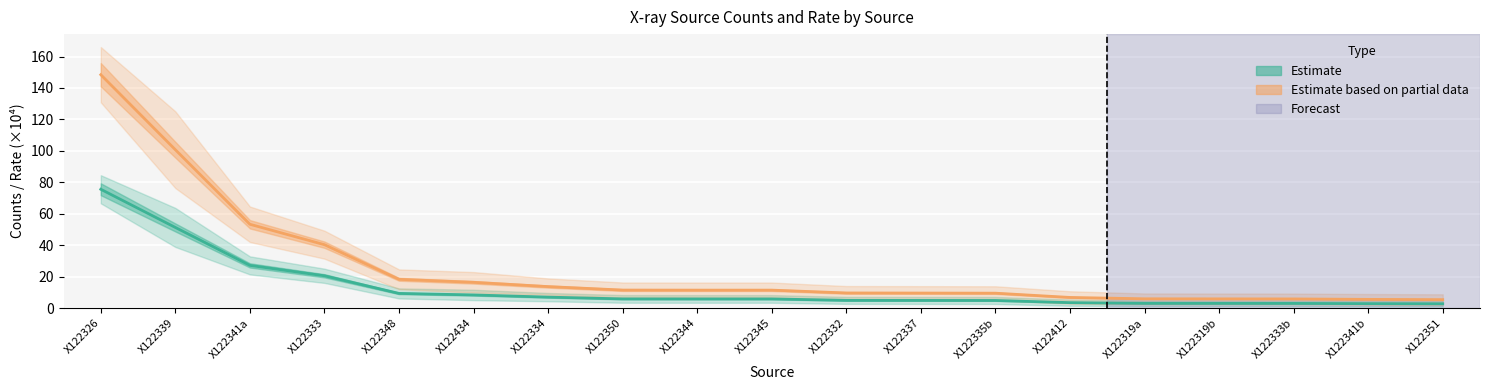

True or false: Estimate based on partial data (rate ×10⁴) and Estimate (counts) cross at least once.

False